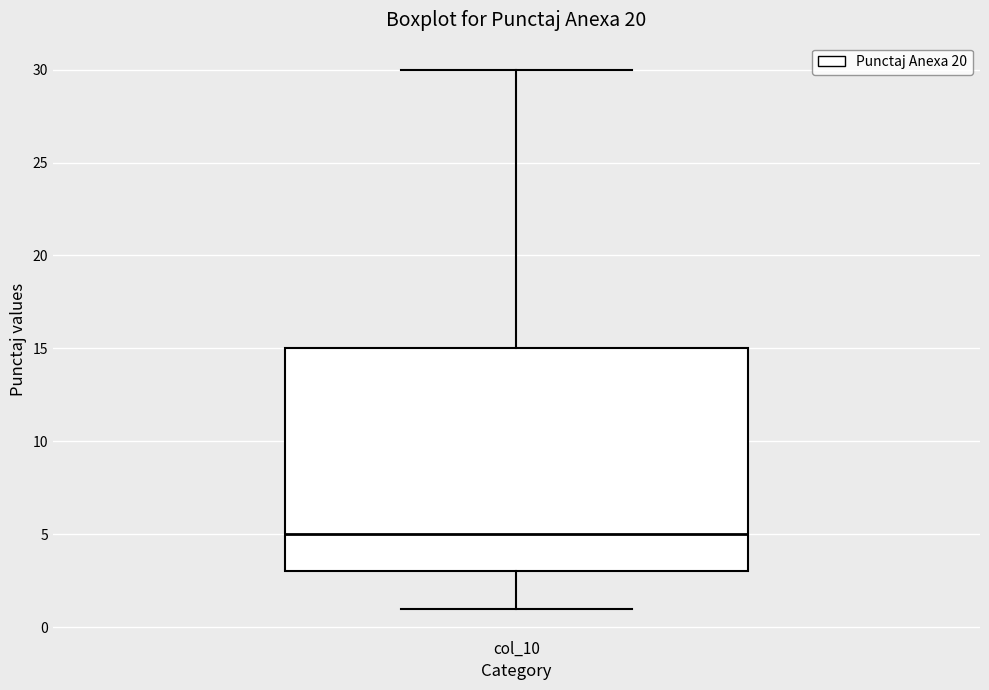

Where is the upper edge of the box for col_10 on the y-axis? The values are not printed on the chart, so give them approximately, as read against the axis.

15